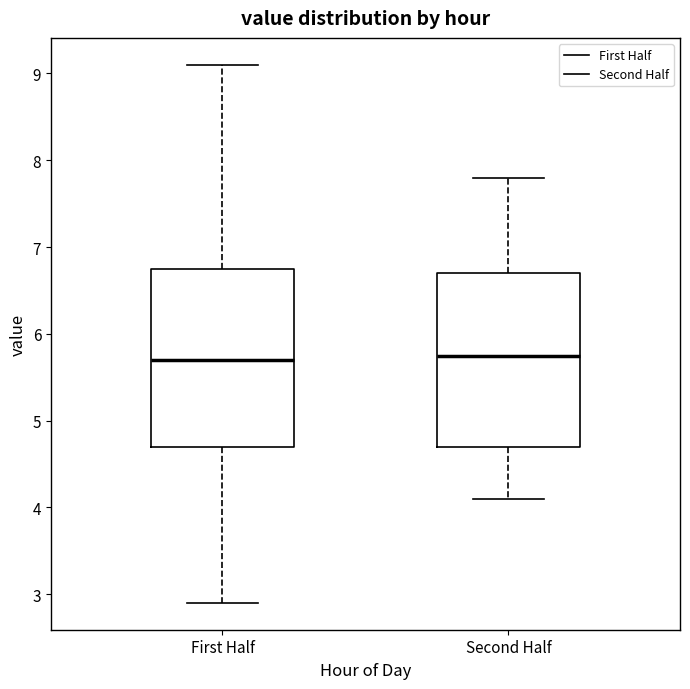

Where is the upper edge of the box for First Half on the y-axis? The values are not printed on the chart, so give them approximately, as read against the axis.

6.8